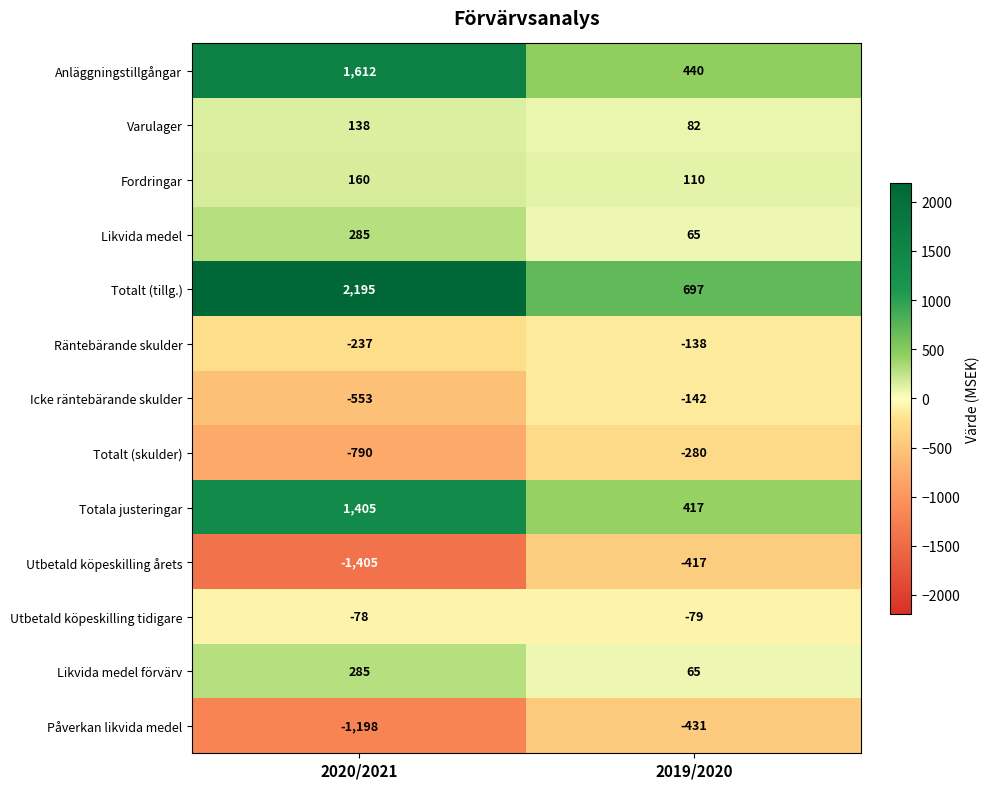

The Fordringar series shows 110 at 2019/2020. True or false?

True